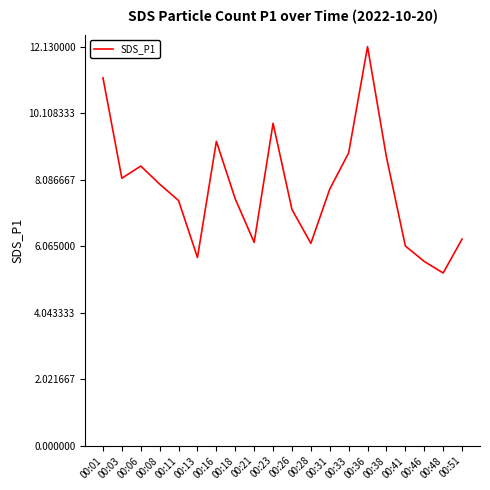

At which label does the data first exceed 7?

00:01